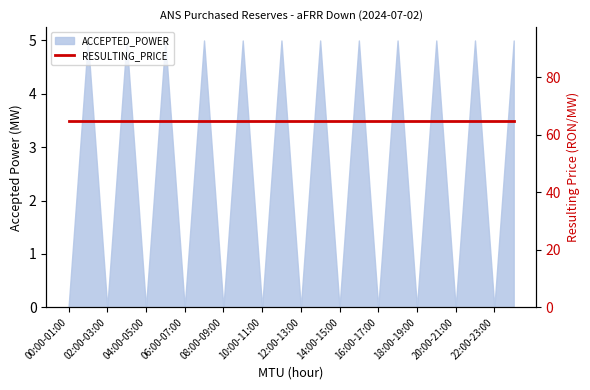

At which category does the data reach its first local valley?

02:00-03:00